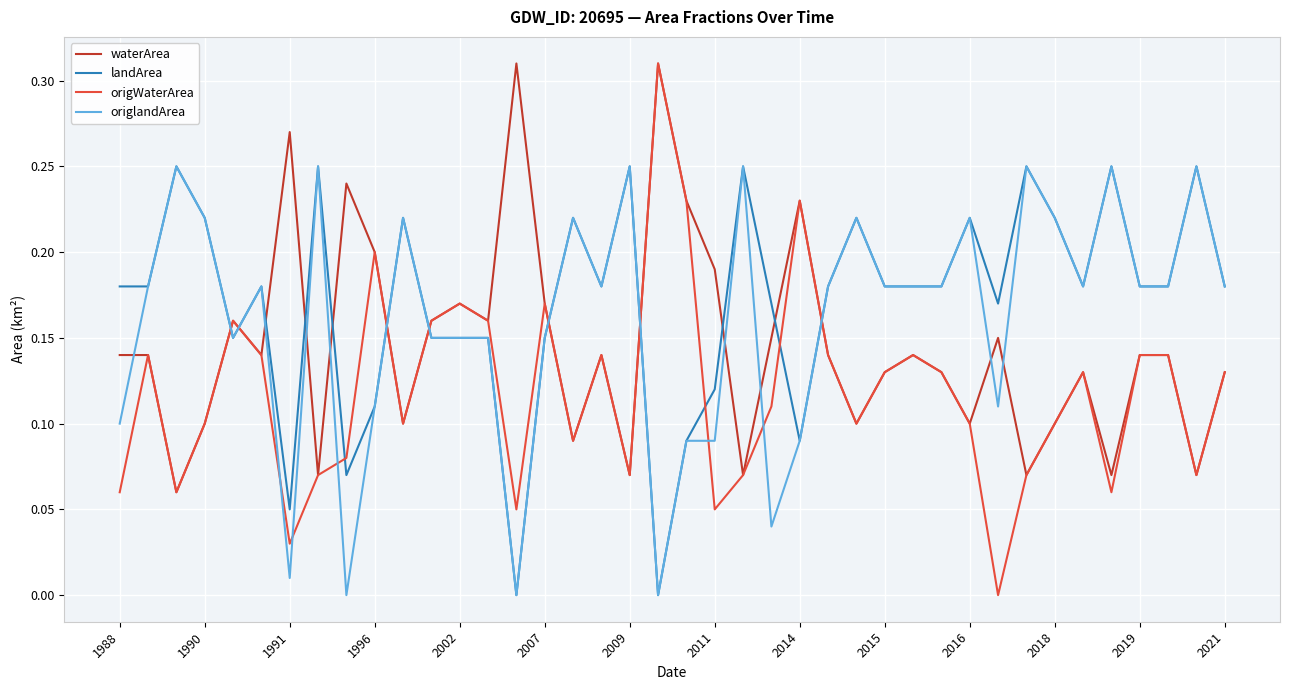

True or false: origWaterArea and landArea intersect in this chart.

True